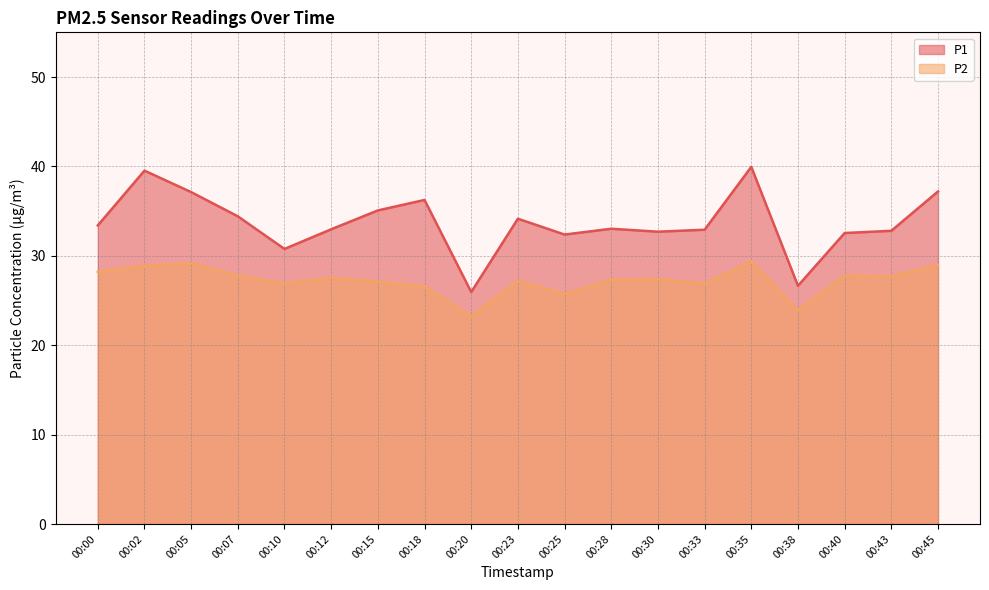

Does the chart have visible grid lines?

Yes